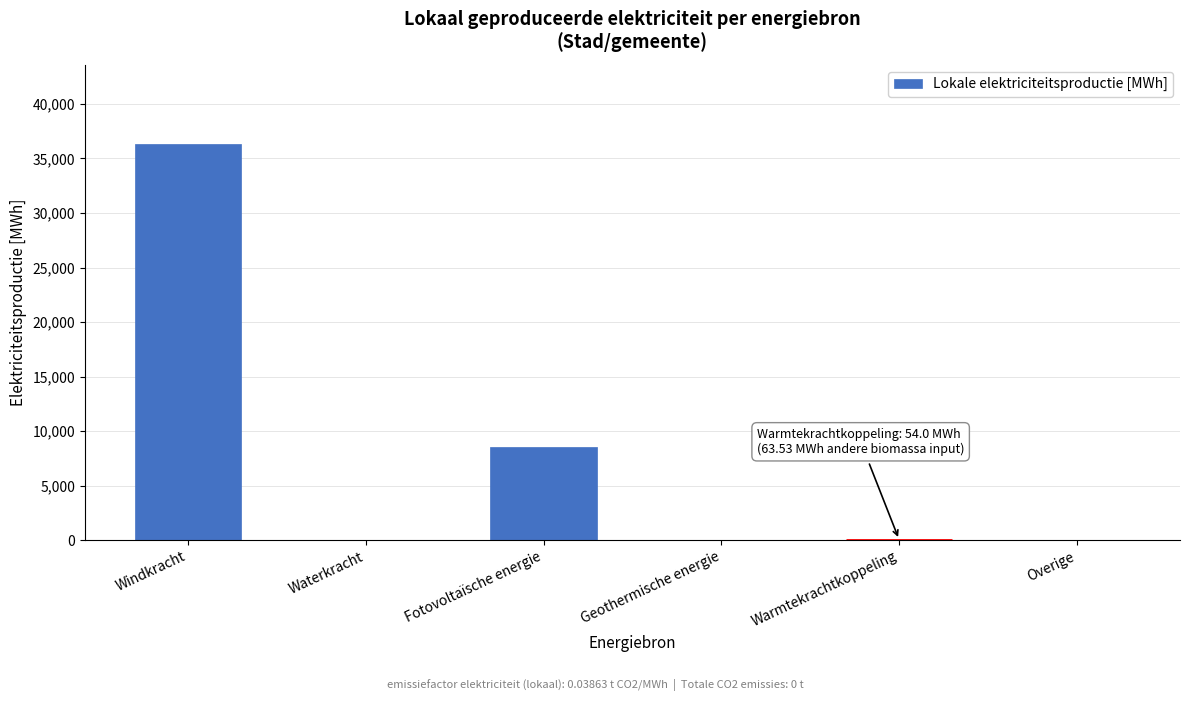

At which label is the value closest to 18162?

Fotovoltaïsche energie